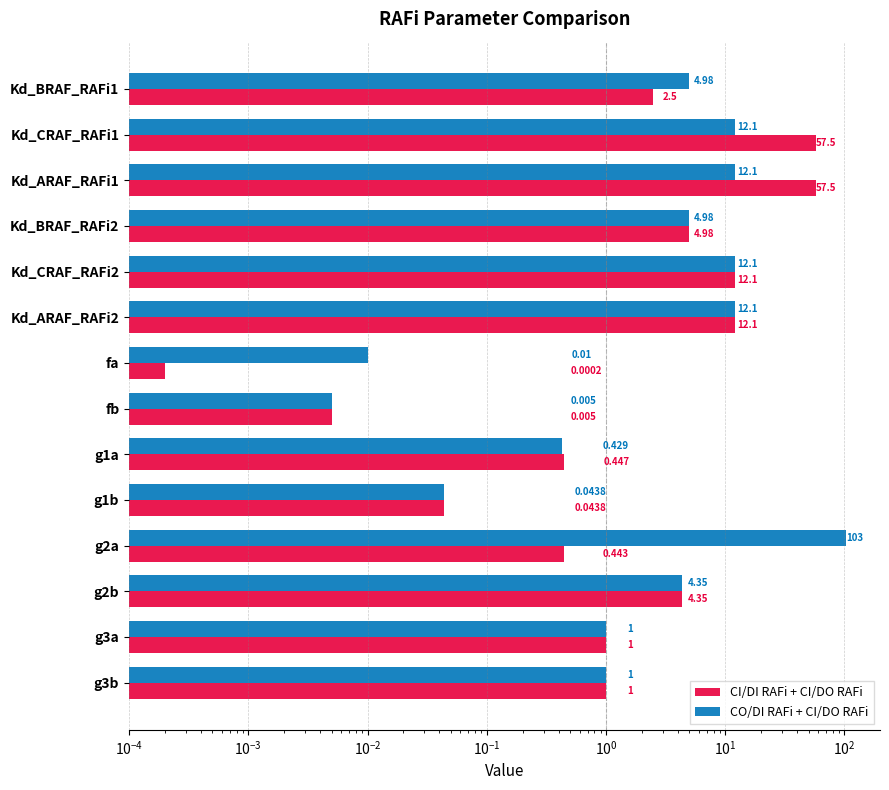

Count the number of categories in the chart.

14